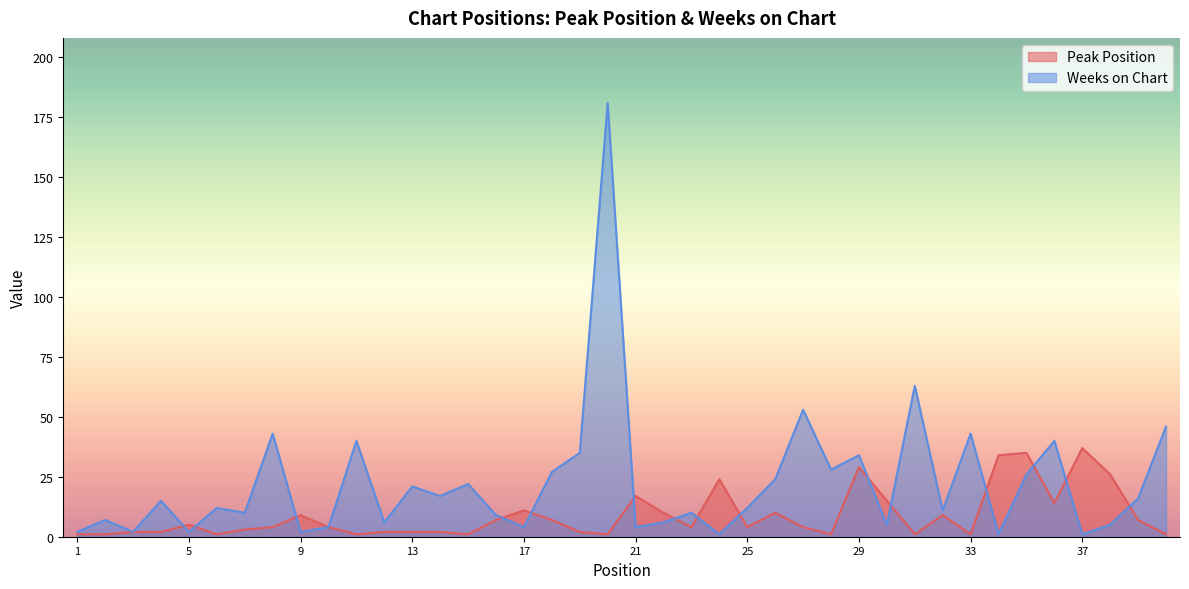

Which series has the largest total across all categories?

Weeks on Chart